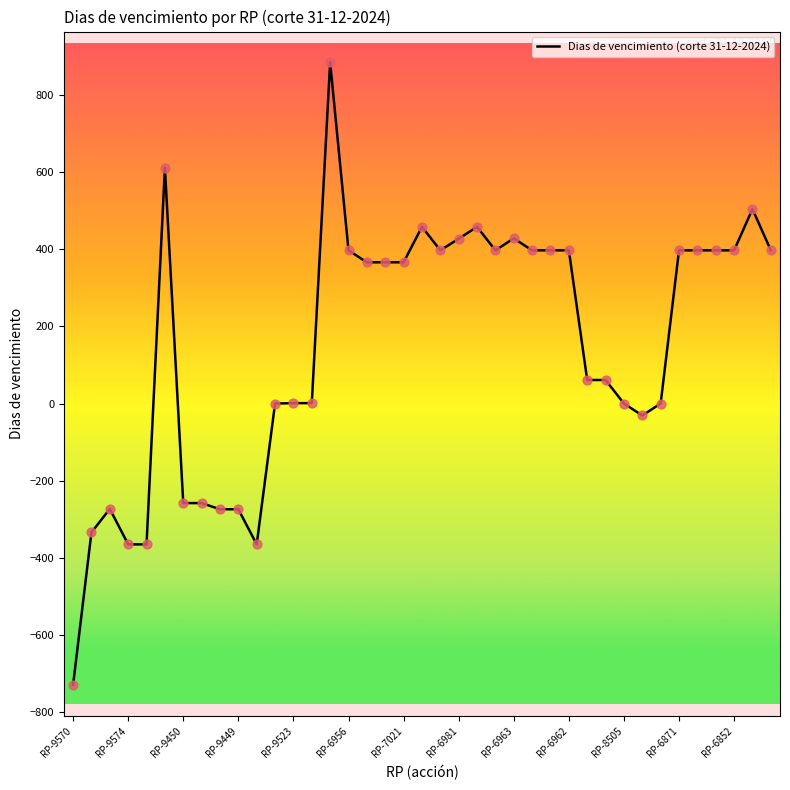

What is the difference between the maximum and minimum values?

1613